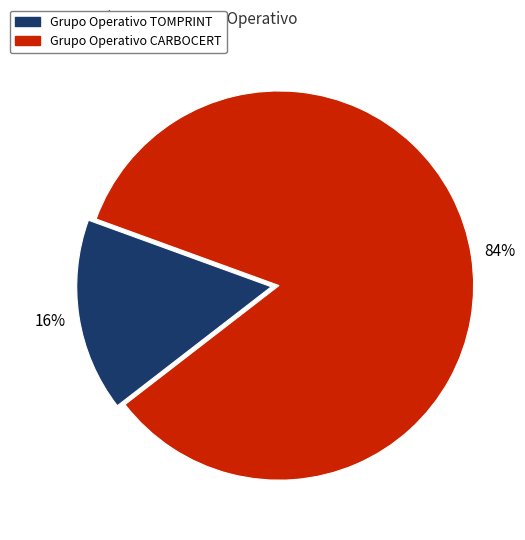

What is the smallest slice in the pie chart?

Grupo Operativo TOMPRINT